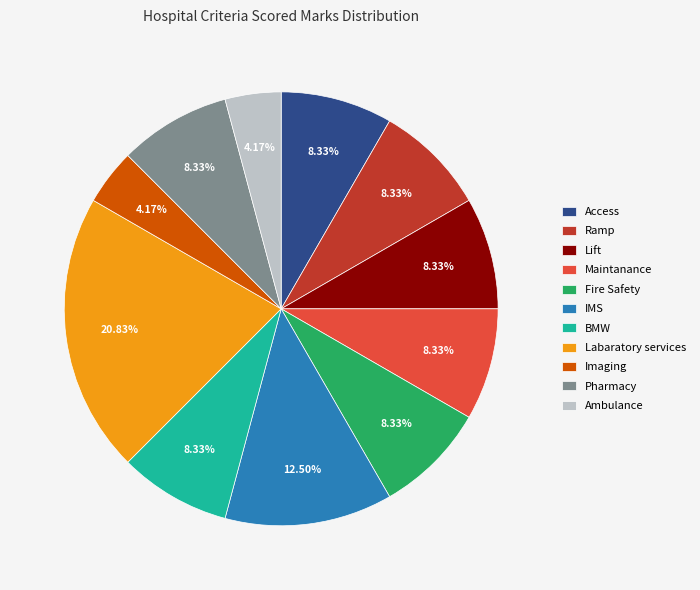

Is the sum of IMS and Maintanance greater than half?

No